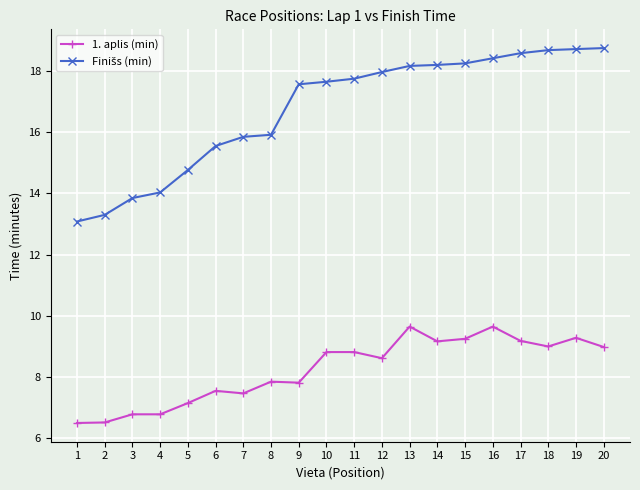

True or false: 1. aplis (min) has more than 2 interior local peaks.

True